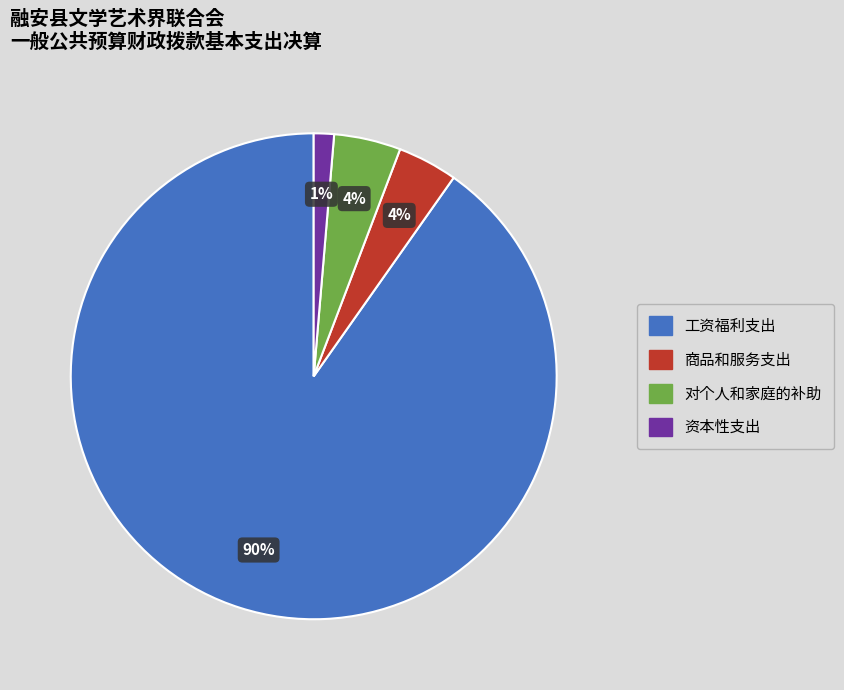

Is it true that 资本性支出 is 1% of the pie?

True